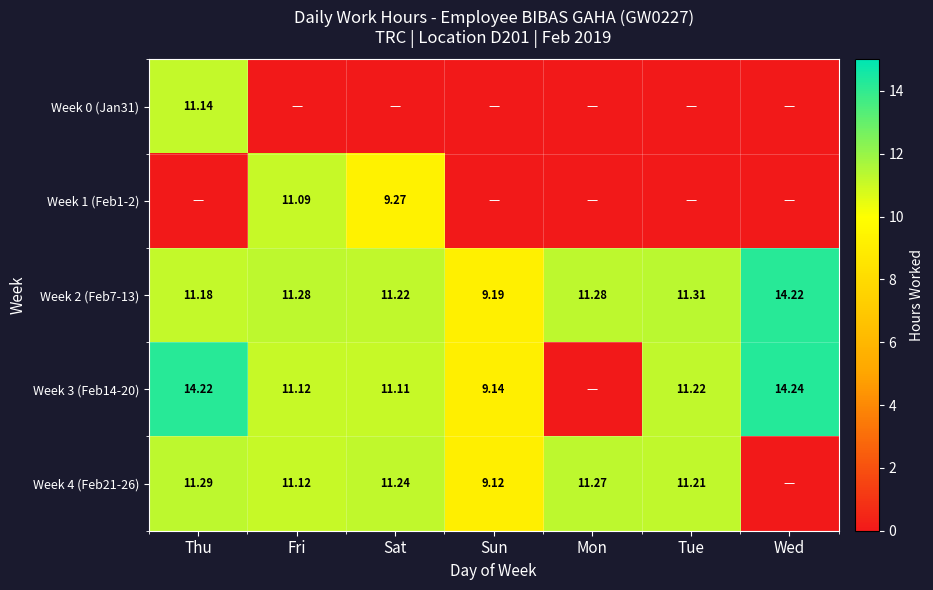

The Week 3 (Feb14-20) series shows 4.8 at Thu. True or false?

False